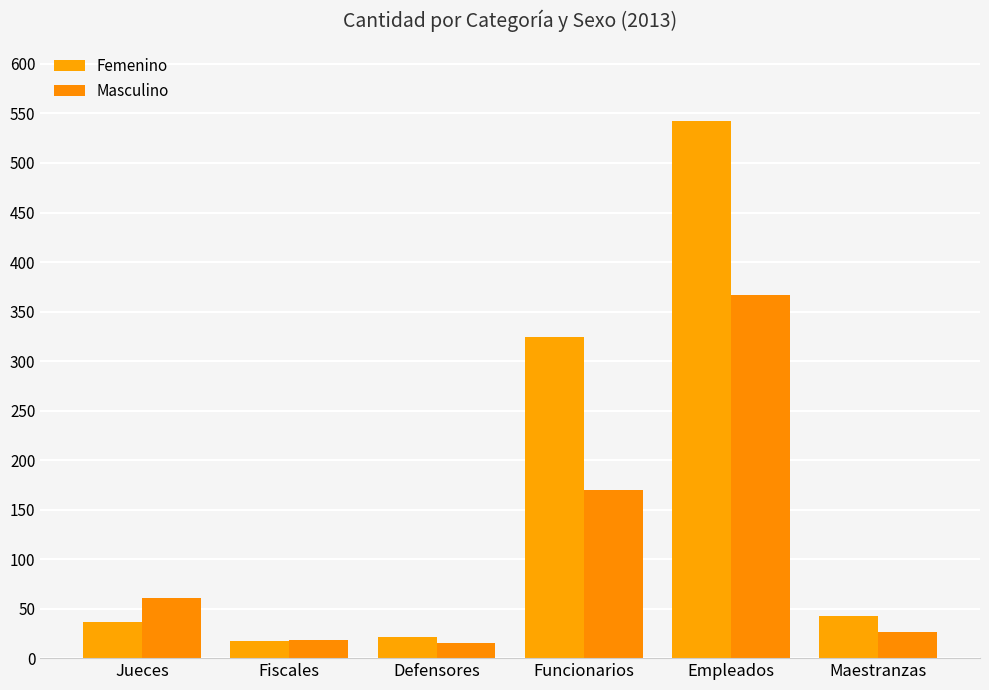

What is the label of the 3rd bar from the left?

Defensores